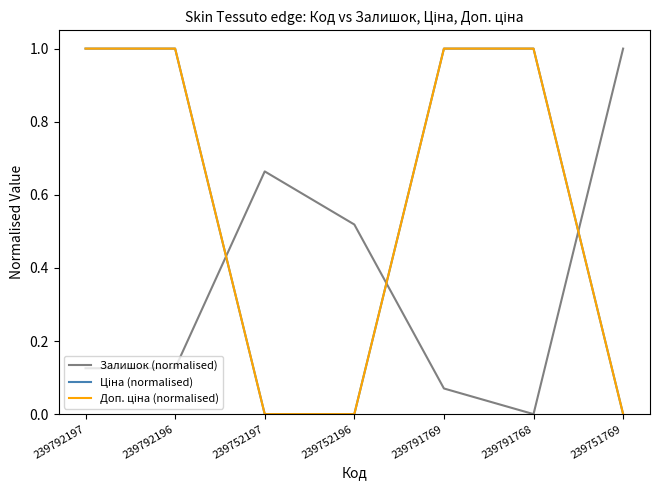

Between 239752197 and 239751769, which series saw the biggest shift?

Залишок (normalised)